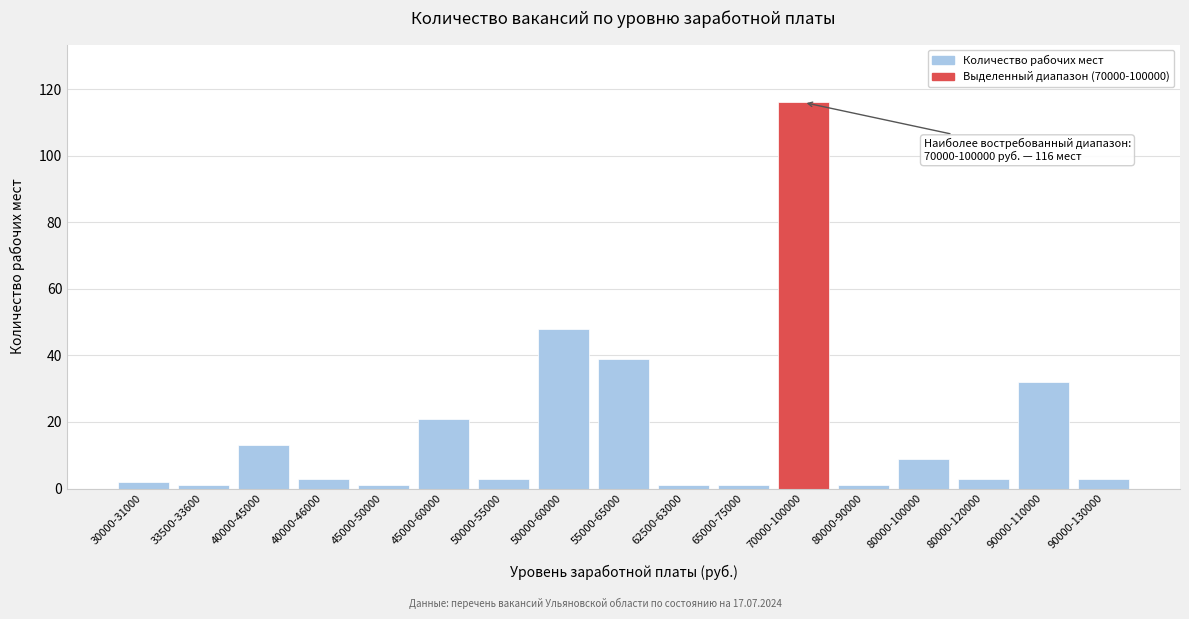

Reading right to left, transcribe all the data shown in this chart.

90000-130000=3	90000-110000=32	80000-120000=3	80000-100000=9	80000-90000=1	70000-100000=116	65000-75000=1	62500-63000=1	55000-65000=39	50000-60000=48	50000-55000=3	45000-60000=21	45000-50000=1	40000-46000=3	40000-45000=13	33500-33600=1	30000-31000=2